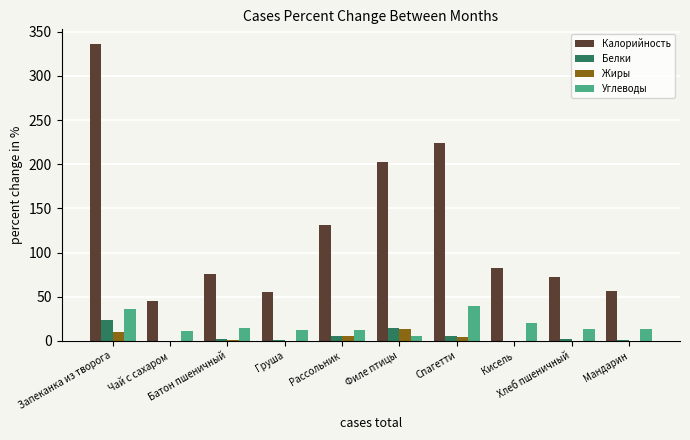

Which series changed the most between Чай с сахаром and Рассольник?

Калорийность